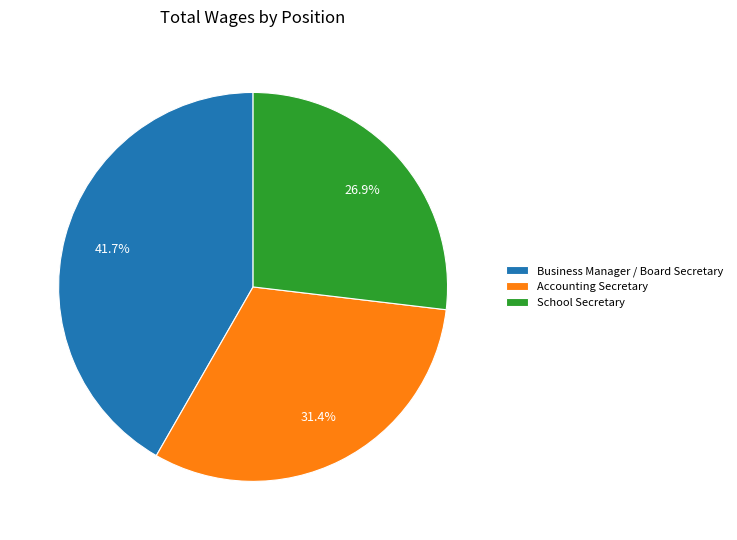

Is there any slice that represents more than half of the pie?

No